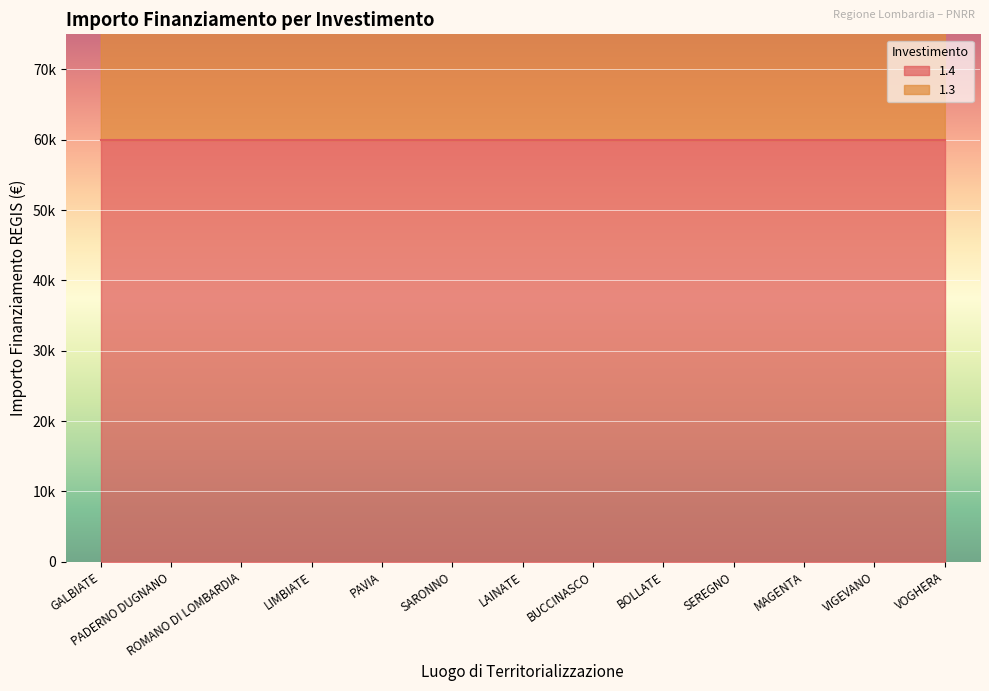

List the labels in order of value, smallest first.

GALBIATE, PADERNO DUGNANO, ROMANO DI LOMBARDIA, LIMBIATE, PAVIA, SARONNO, LAINATE, BUCCINASCO, BOLLATE, SEREGNO, MAGENTA, VIGEVANO, VOGHERA